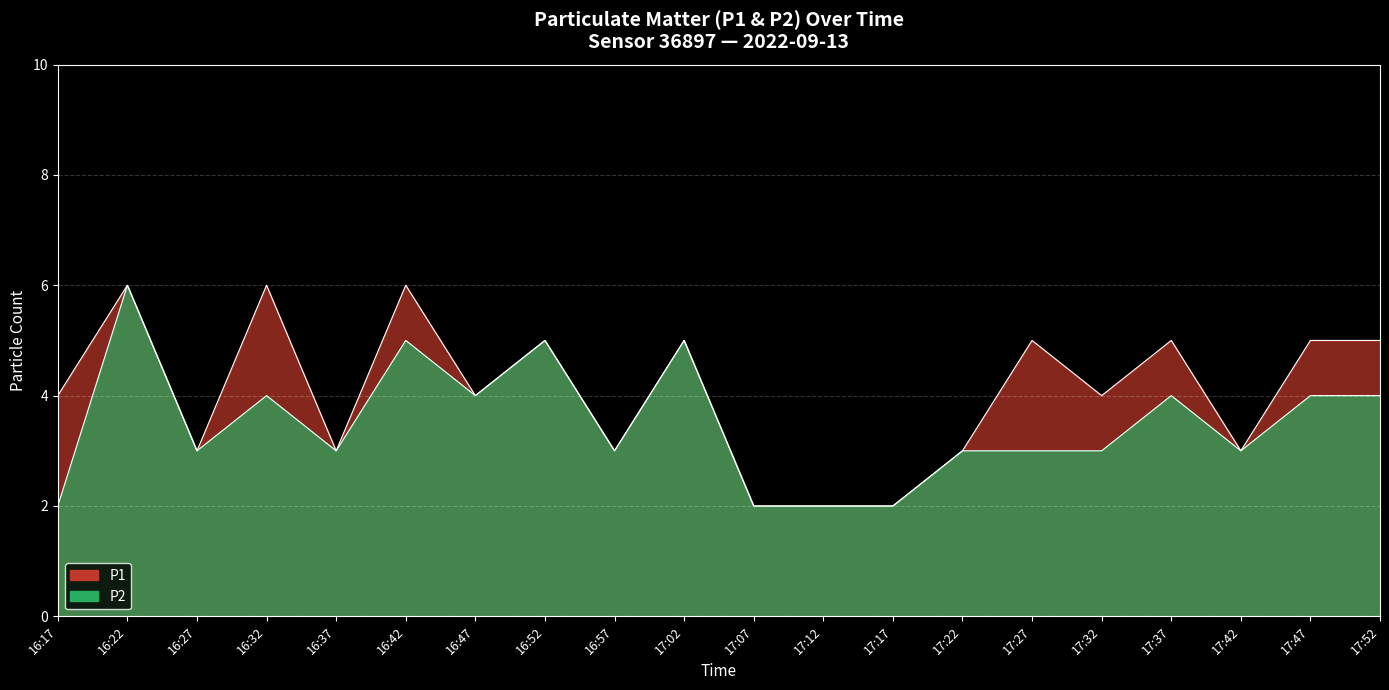

Which series has the largest range (max minus min)?

P1